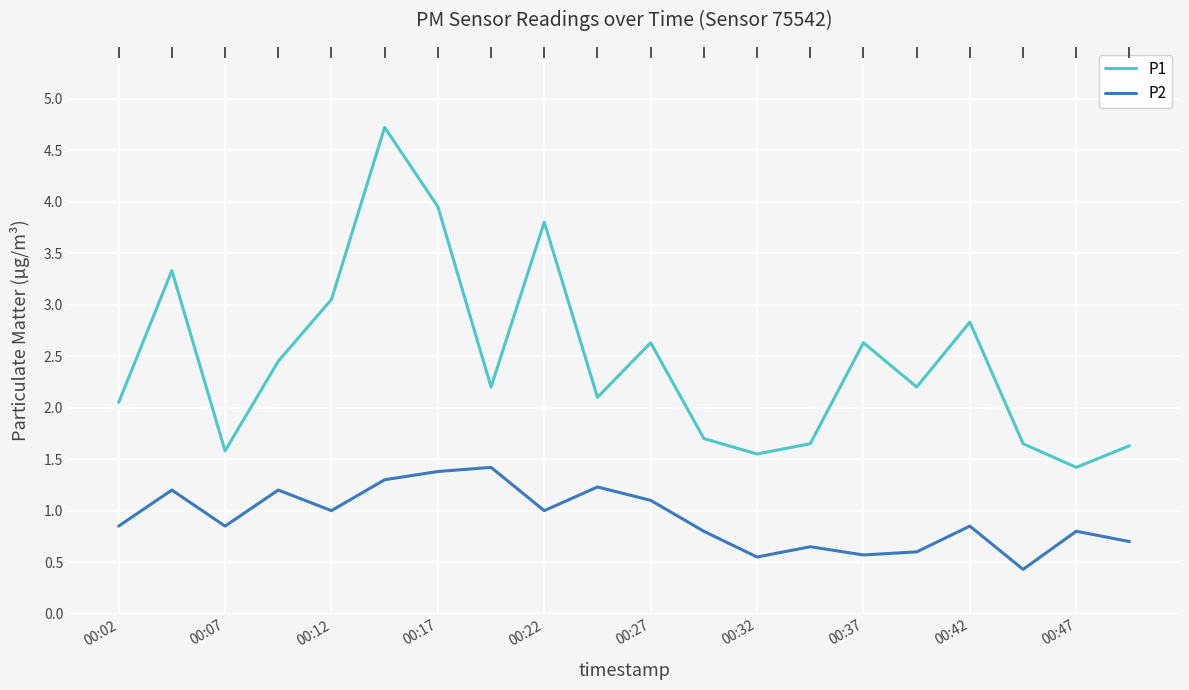

How many interior local peaks does the P1 series have?

6